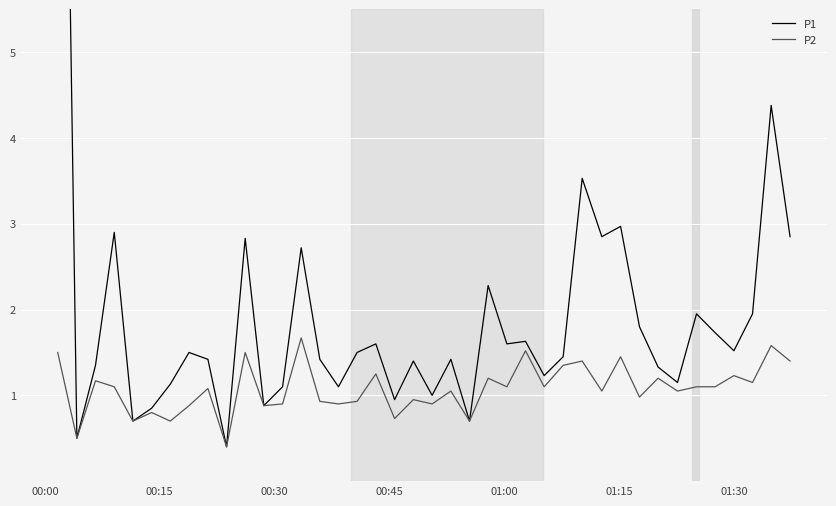

What is the maximum value for P2?

1.7